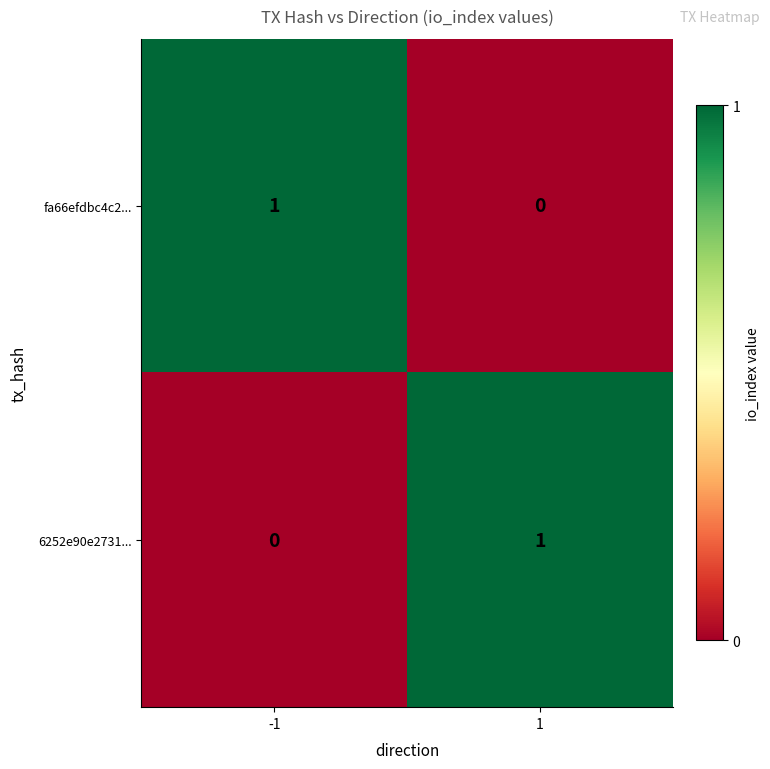

Is the value of 6252e90e2731... at 1 greater than the value of fa66efdbc4c2... at 1?

Yes